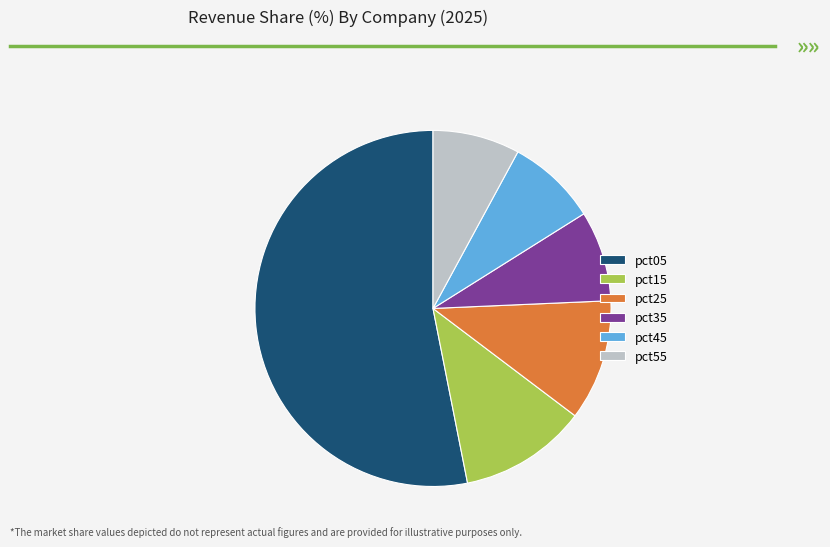

What is the largest slice in the pie chart?

pct05